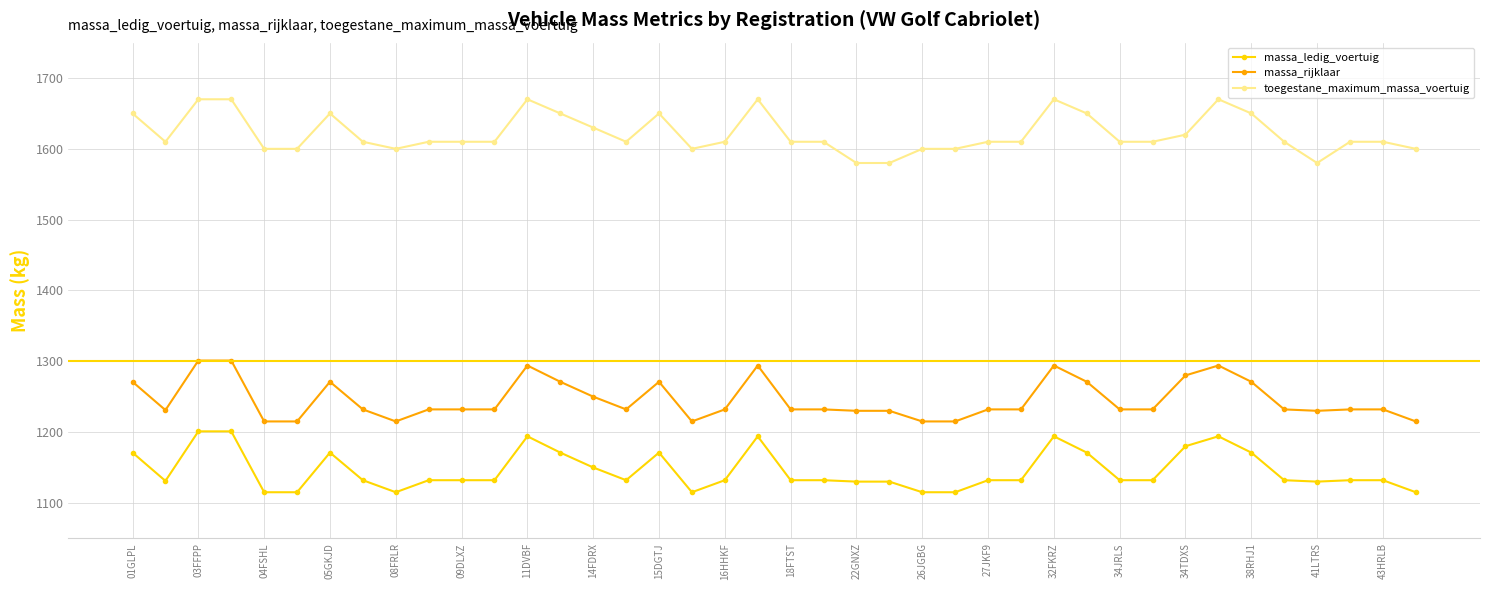

What is the difference between the second highest and minimum values in the toegestane_maximum_massa_voertuig series?

90